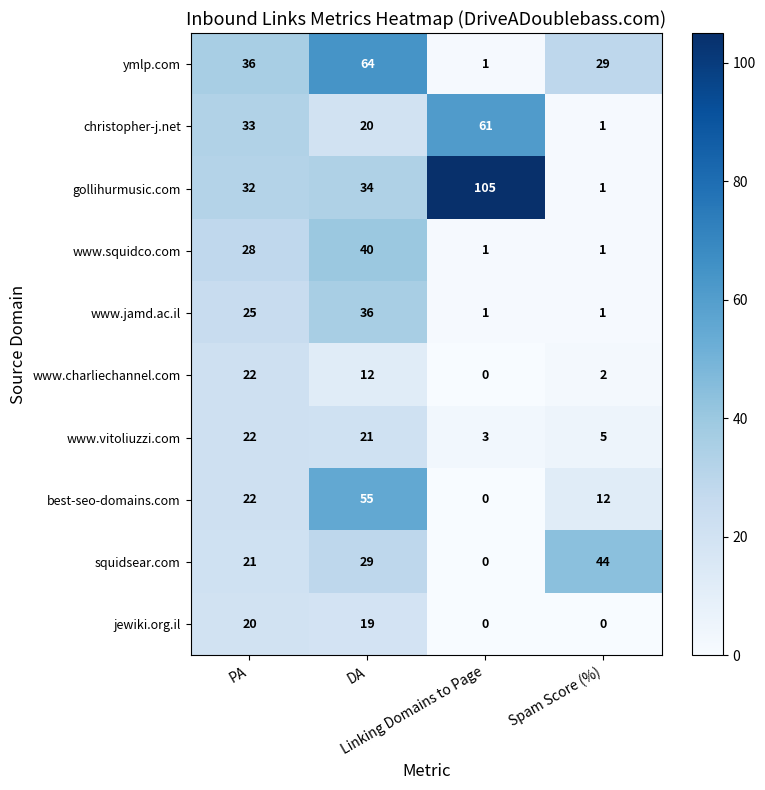

What is the difference between the maximum and minimum values in the www.jamd.ac.il series?

35